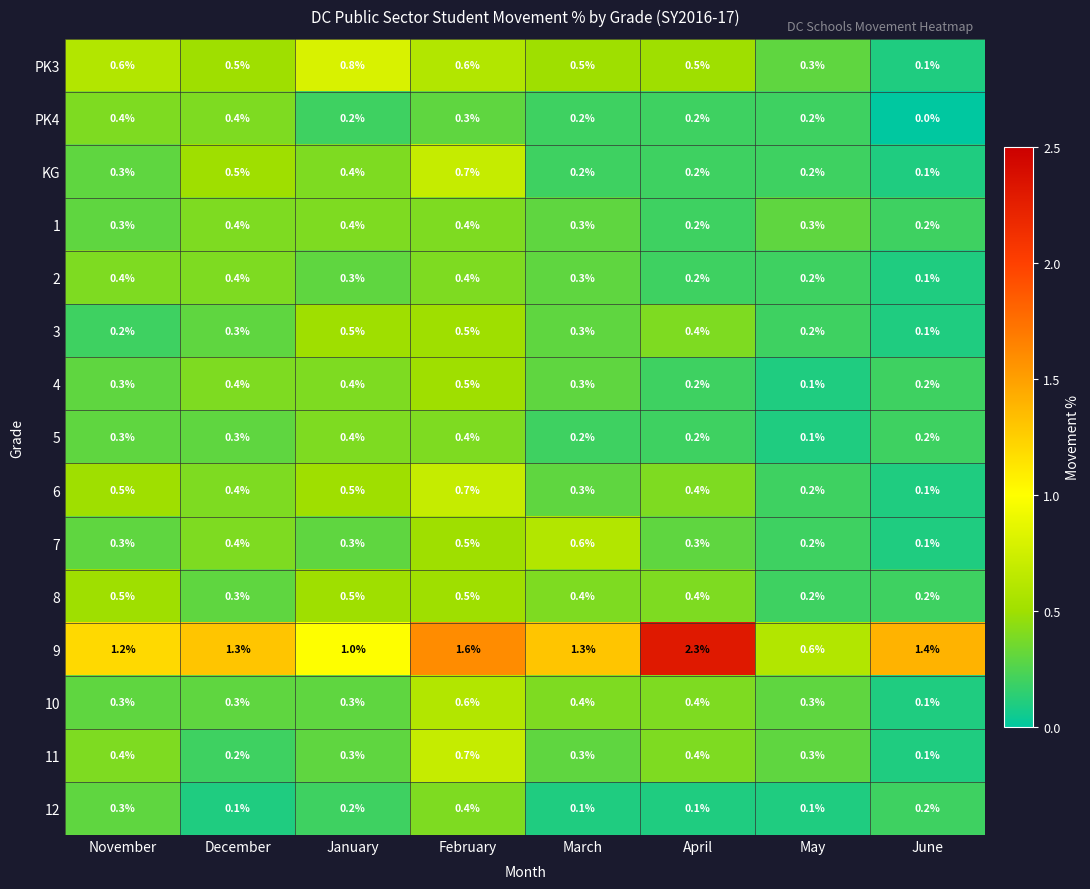

Is it true that 7 equals 0.3 at April?

True